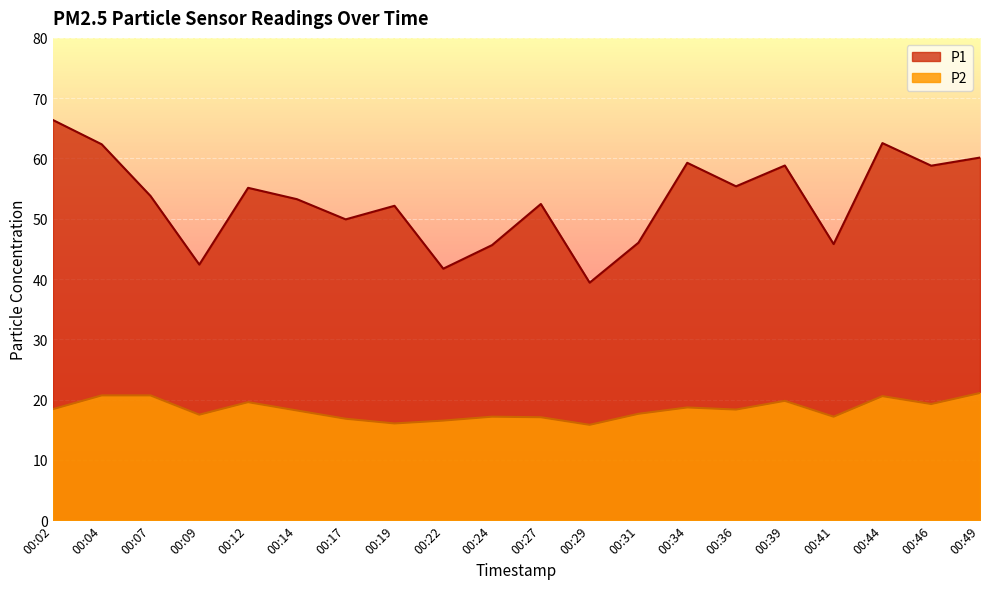

True or false: P2 and P1 cross at least once.

False